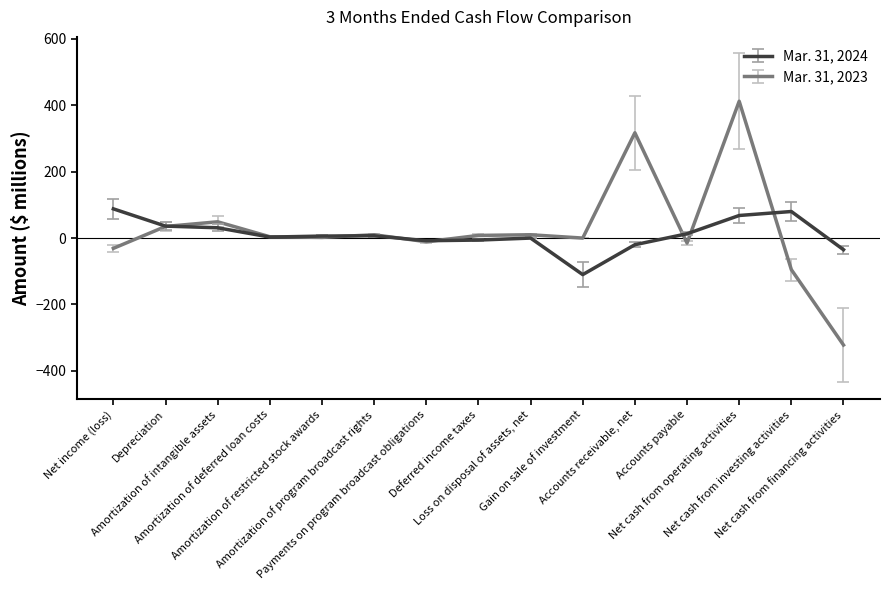

Rank the series by their average value, from highest to lowest.

Mar. 31, 2023, Mar. 31, 2024